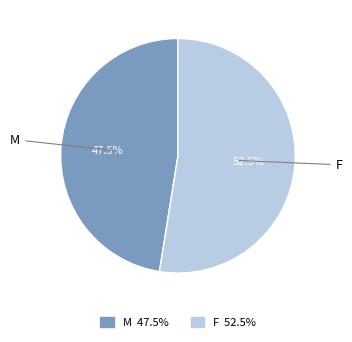

Approximately how many times larger is the value at F compared to M?

1.1